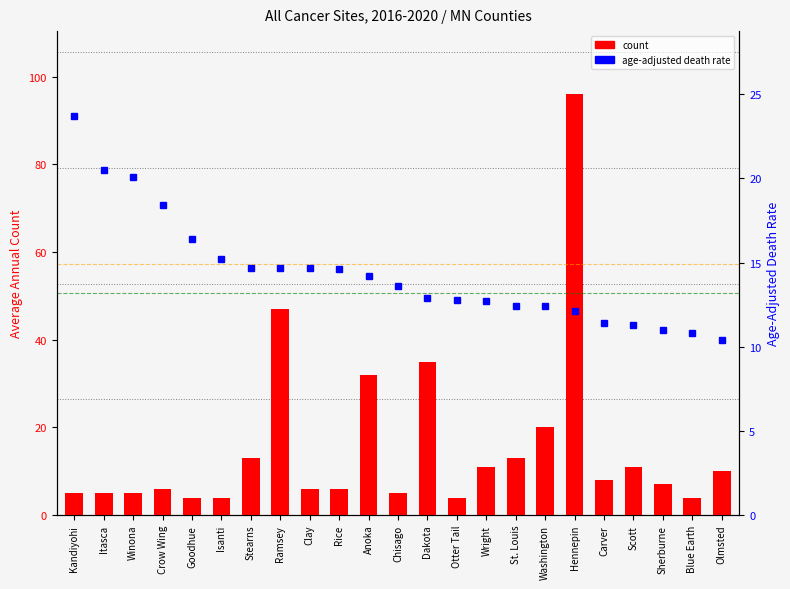

At how many categories does at least one series exceed 14?

14